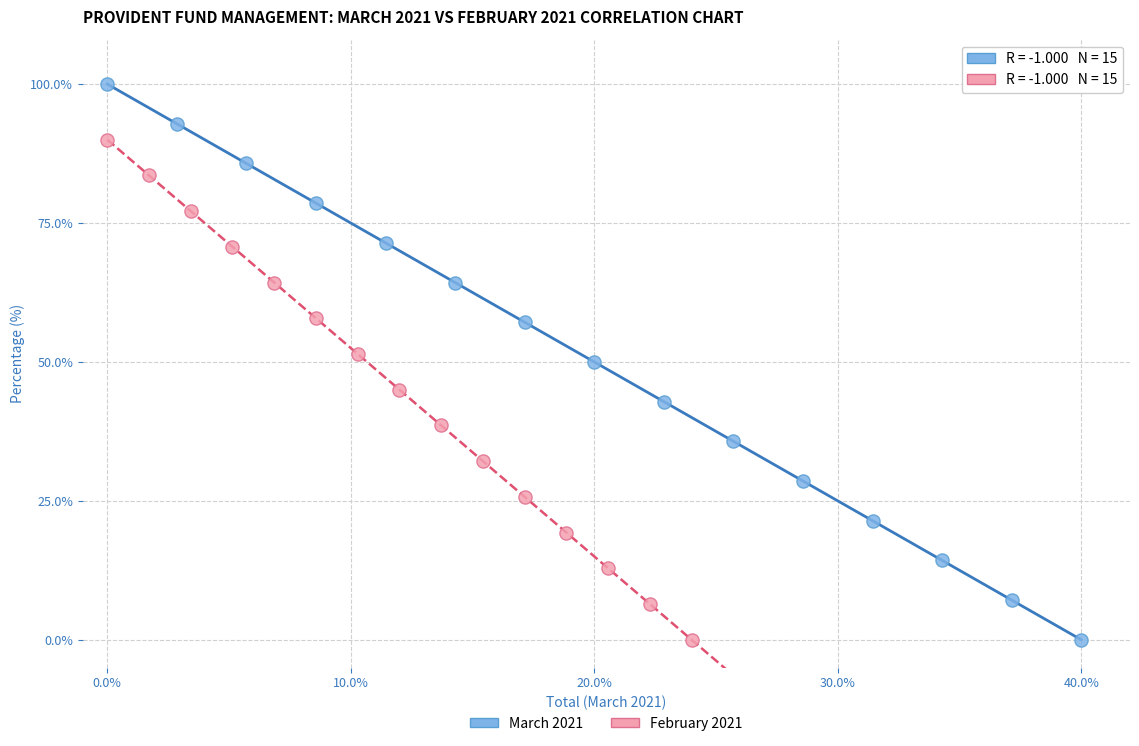

Which series has the largest Y range (max minus min)?

March 2021